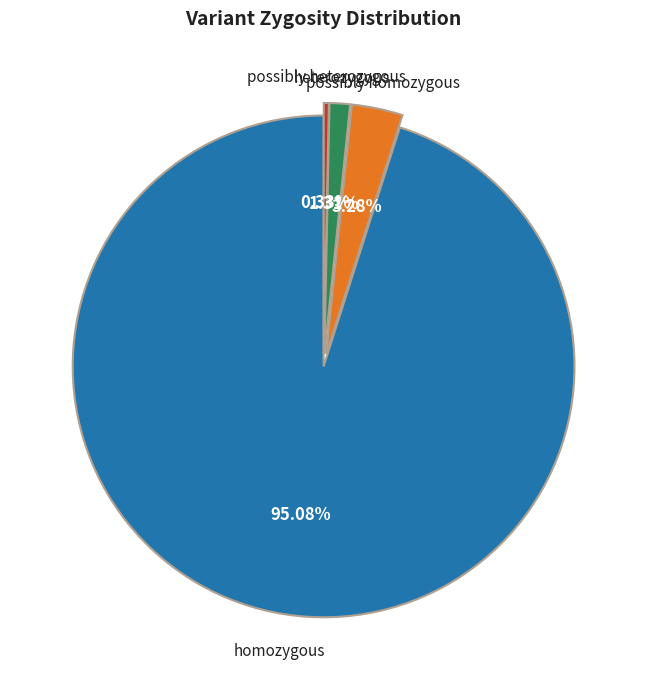

Does any single category account for the majority?

Yes